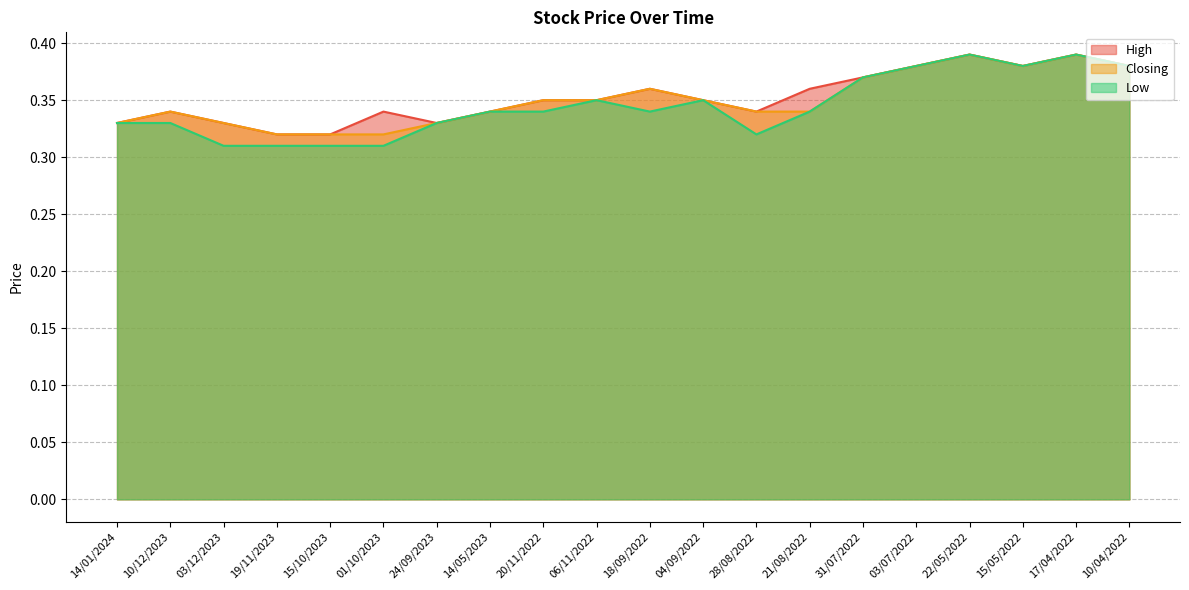

At which label is High closest to 0?

19/11/2023